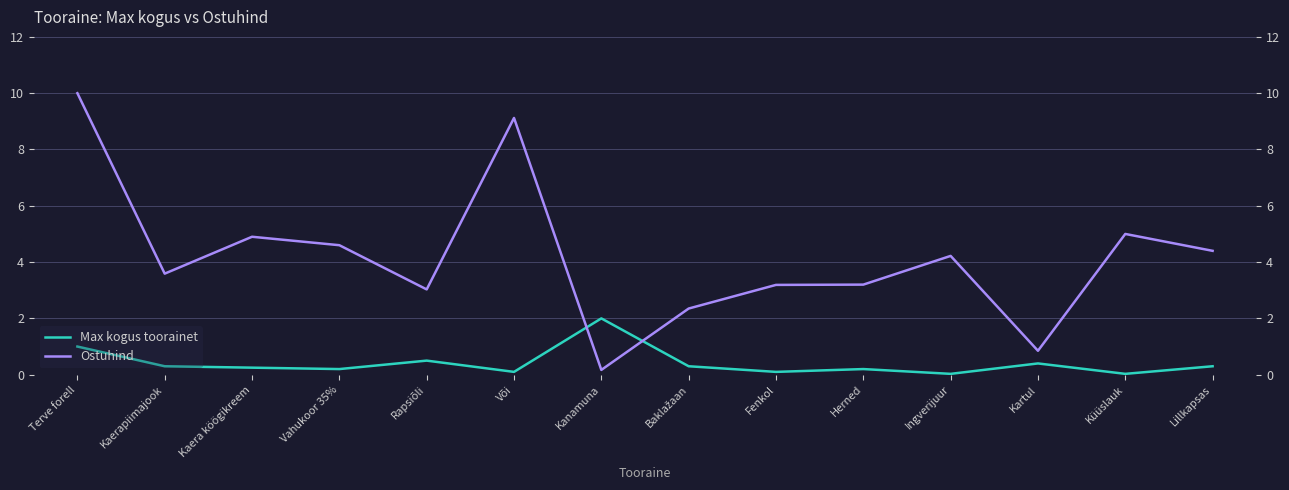

Does the chart display data point markers on the line(s)?

No